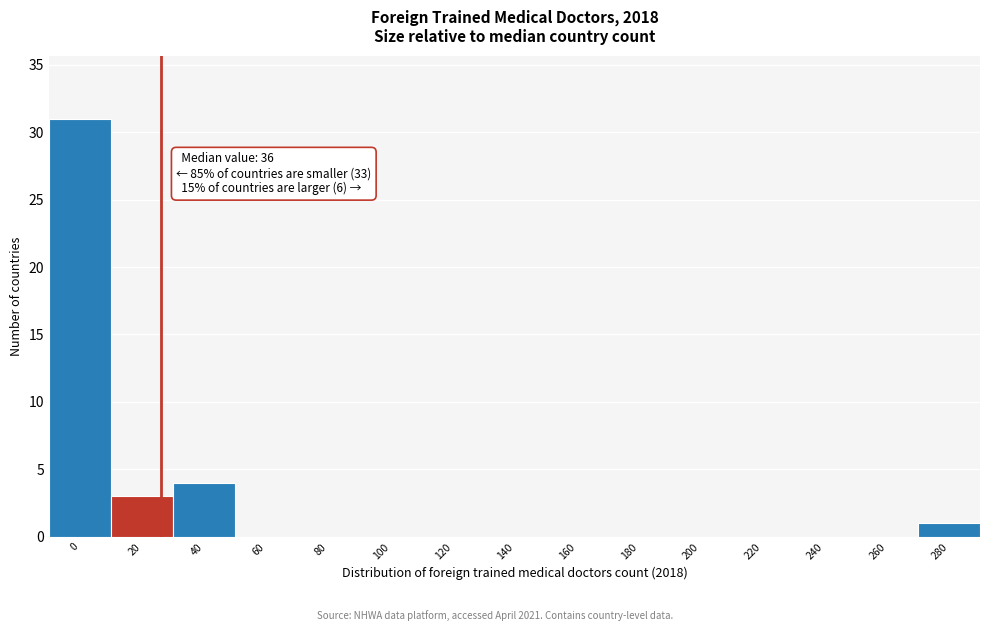

Reading left to right, transcribe all the data shown in this chart.

0=31	20=3	40=4	60=0	80=0	100=0	120=0	140=0	160=0	180=0	200=0	220=0	240=0	260=0	280=1